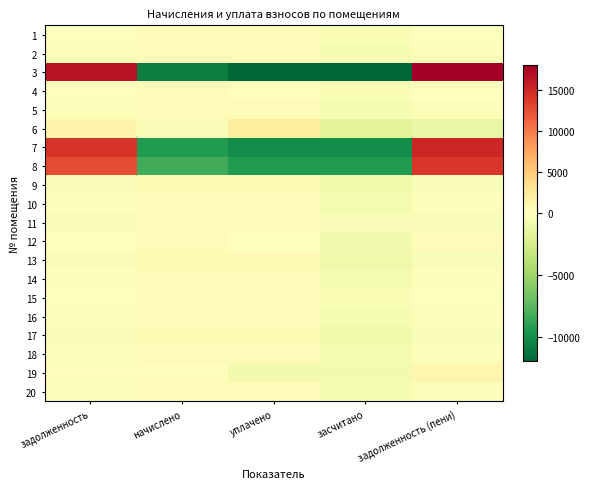

Between засчитано and задолженность (пени), which series saw the biggest shift?

3